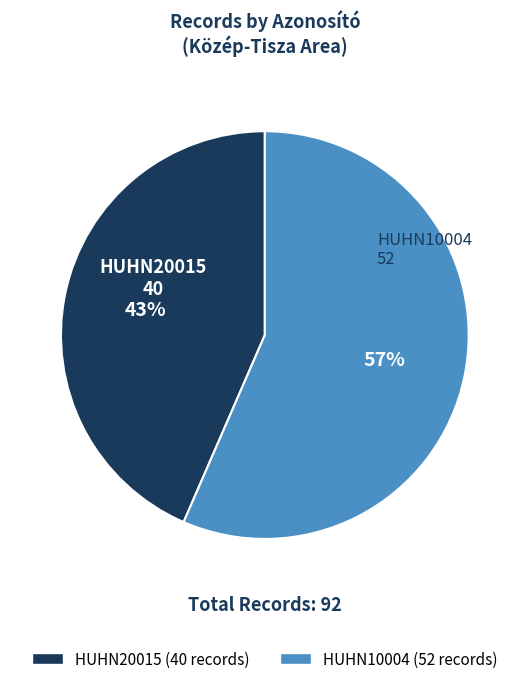

How many slices are in this pie chart?

2